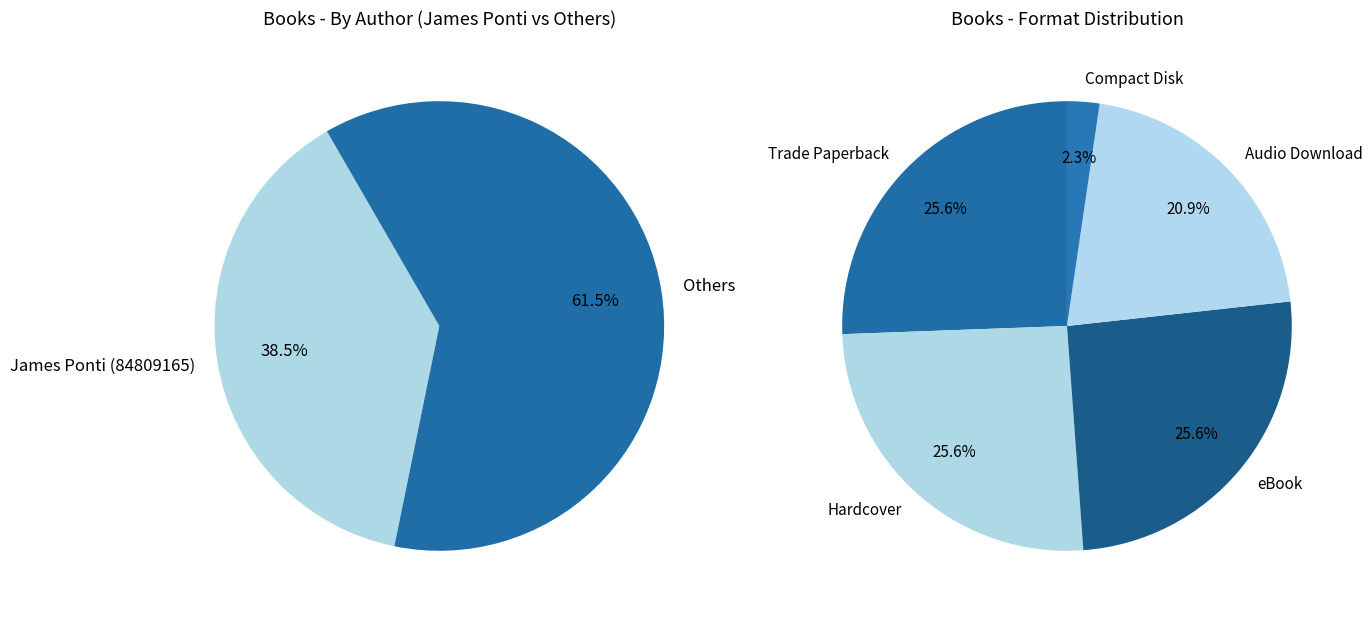

To the nearest percent, what is the average slice percentage?

20%